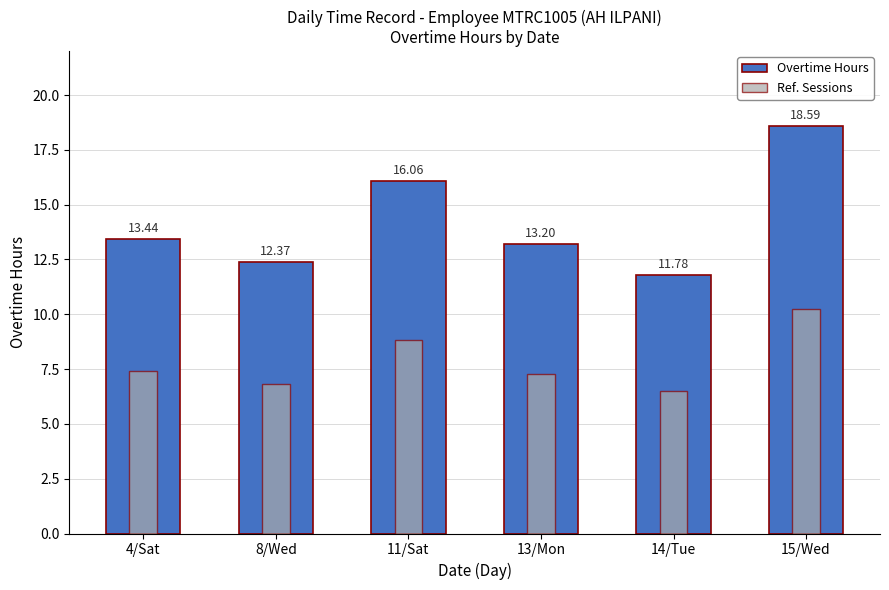

What is the minimum value for Overtime Hours?

11.8